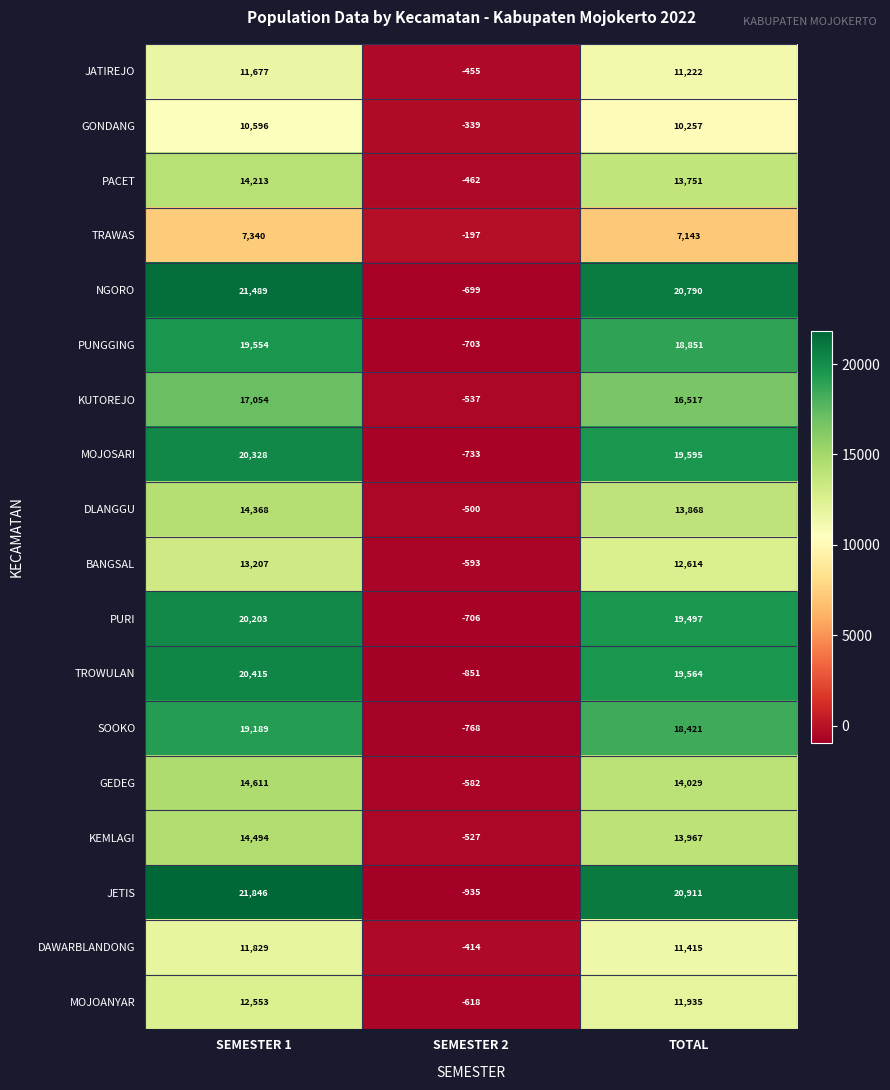

How many values in TROWULAN are above zero?

2